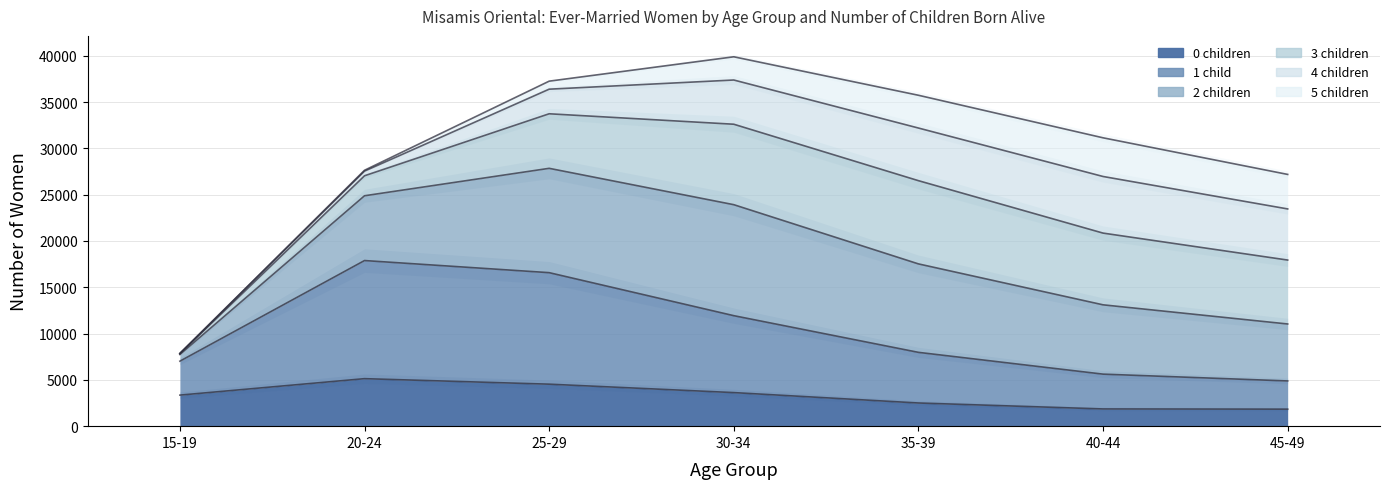

Which series has the widest spread of values?

2 children